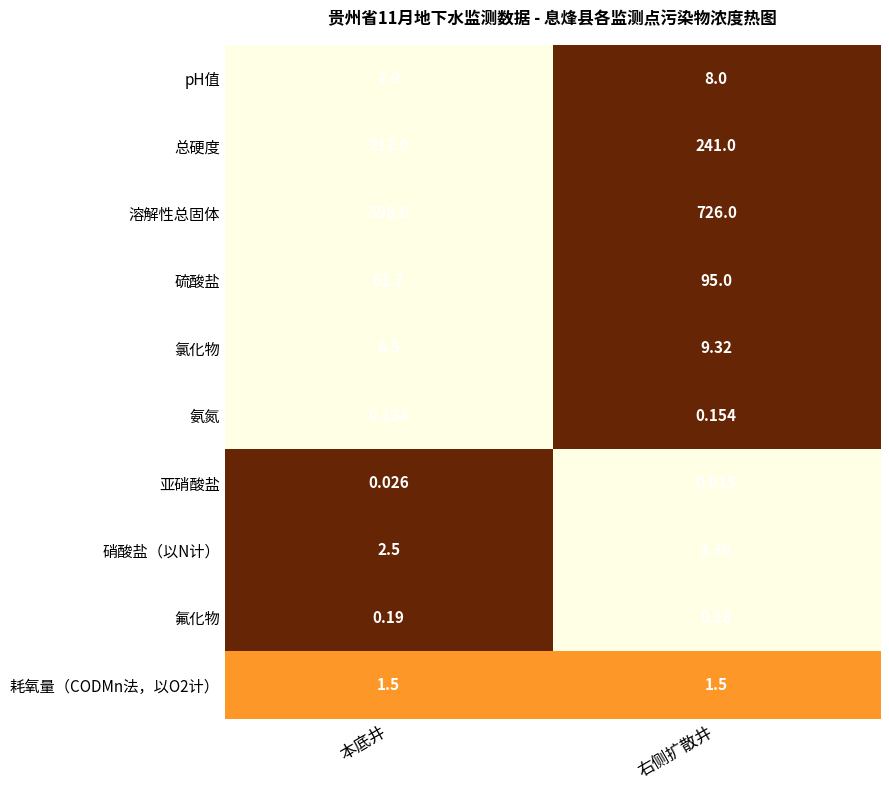

At which category is the sum across all series the highest?

右侧扩散井